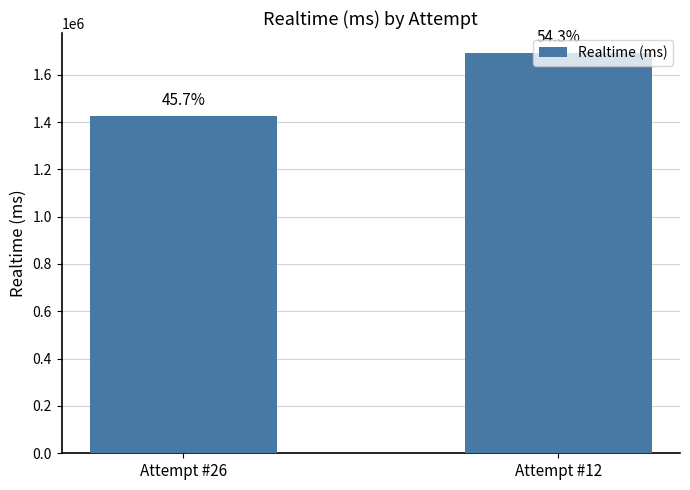

What value does the data have at Attempt #26, to the nearest 50?

1425650